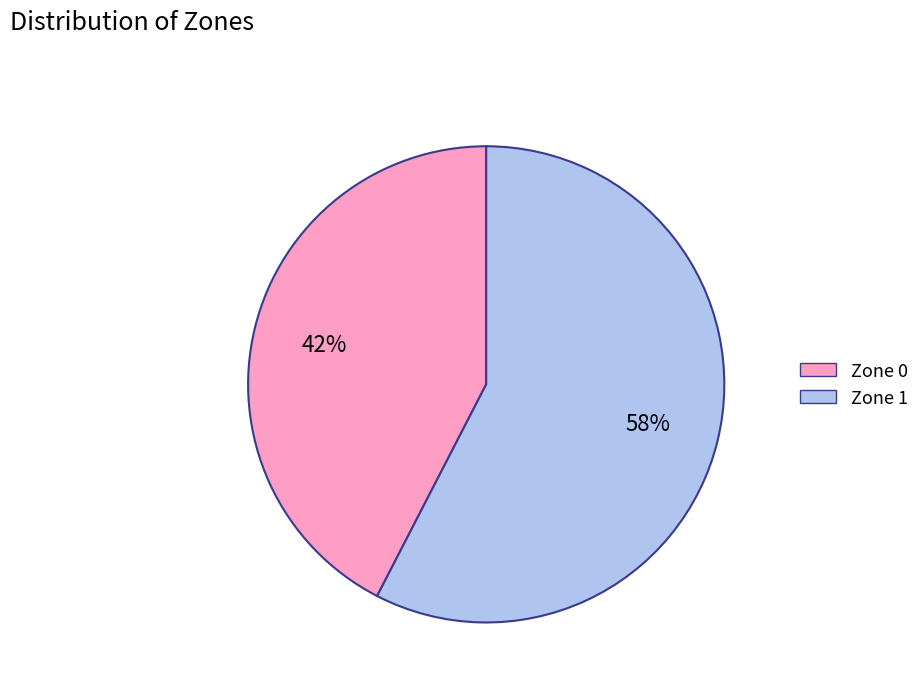

To the nearest percent, what is the average slice percentage?

50%